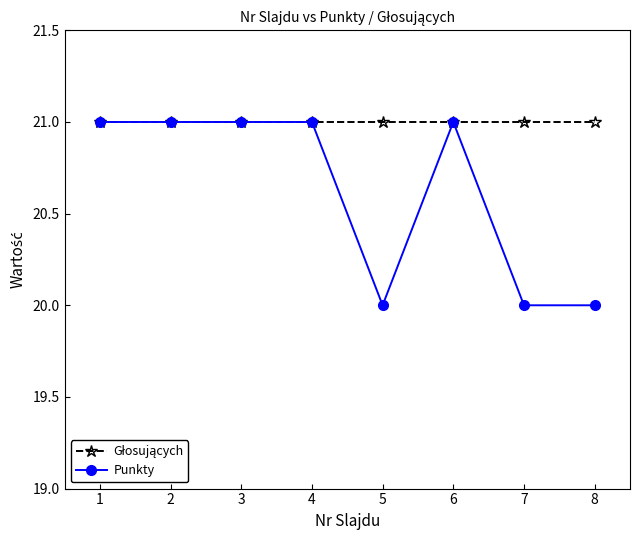

What is the smallest value displayed?

20